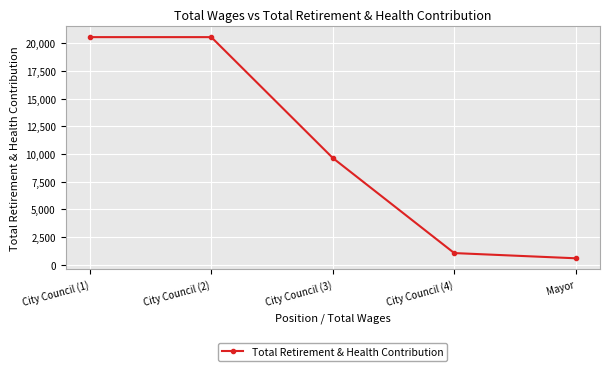

Reading left to right, what are all the values shown in this chart?

City Council (1)=20568	City Council (2)=20568	City Council (3)=9645	City Council (4)=1048	Mayor=577